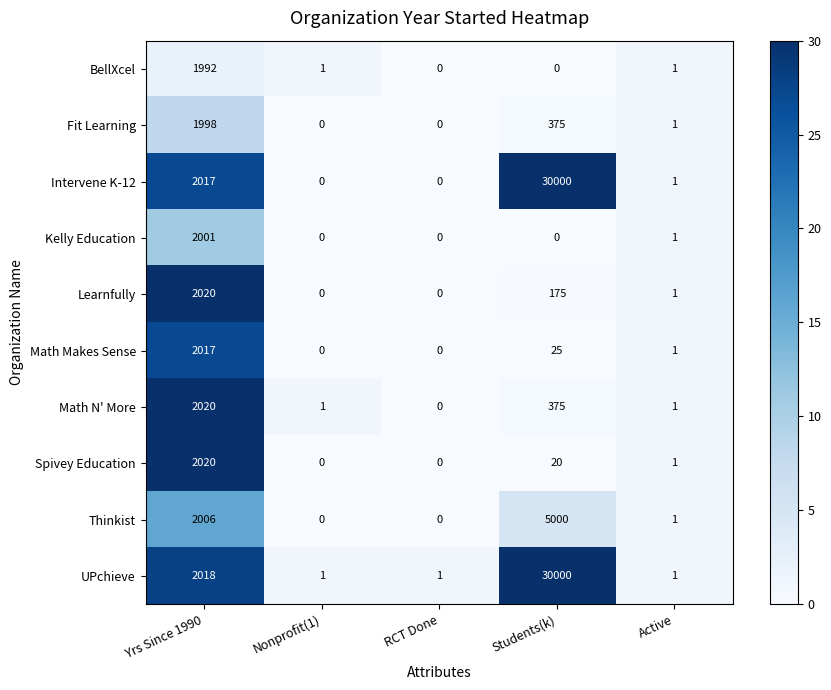

What is the sum of all Kelly Education values?

2002